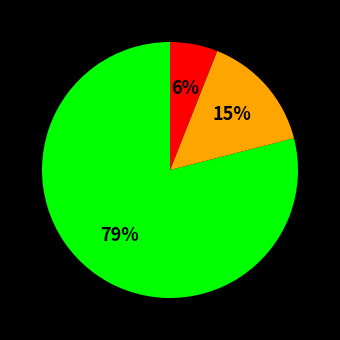

To the nearest percent, what is the average slice percentage?

33%